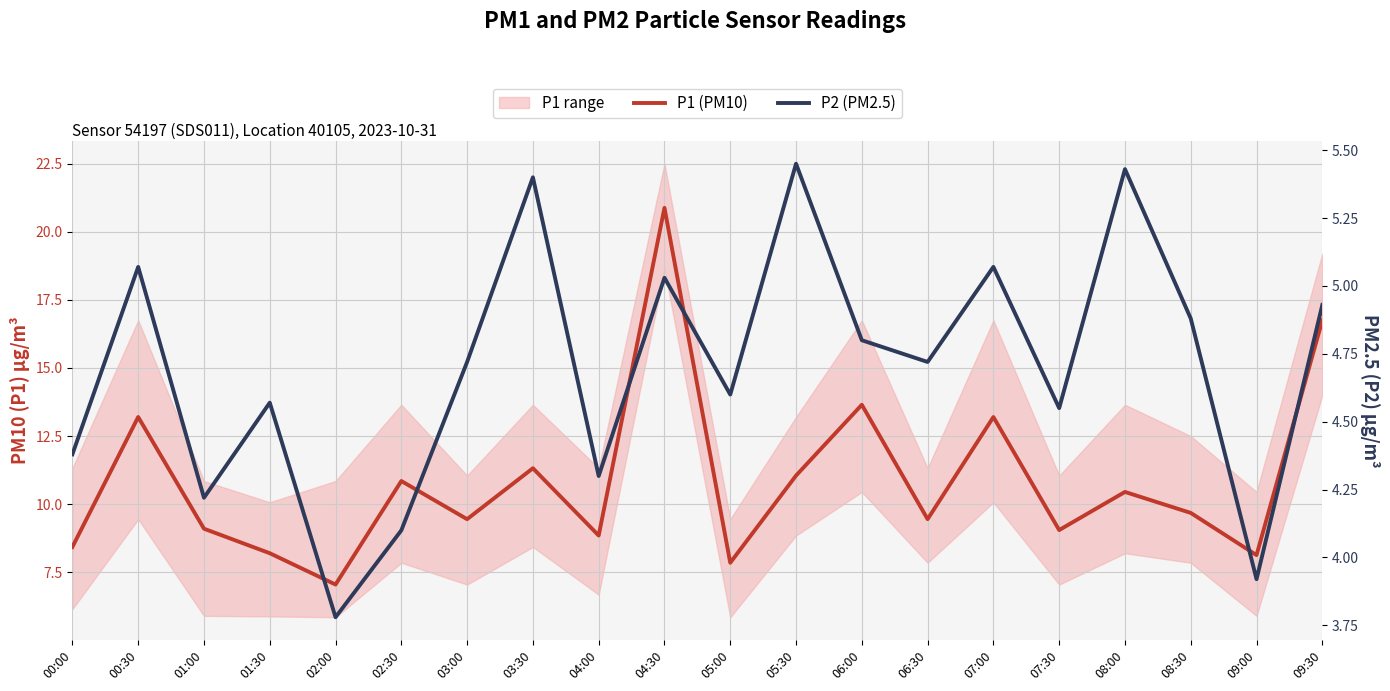

The P2 (PM2.5) series shows 3.0 at 08:30. True or false?

False